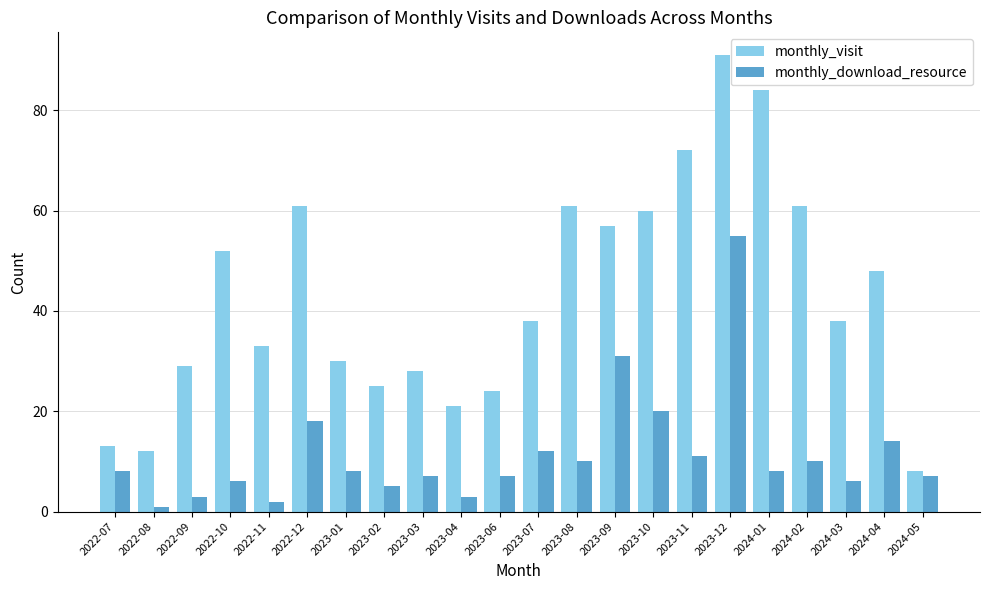

What value does the monthly_visit series have at 2023-03, to the nearest 5?

30